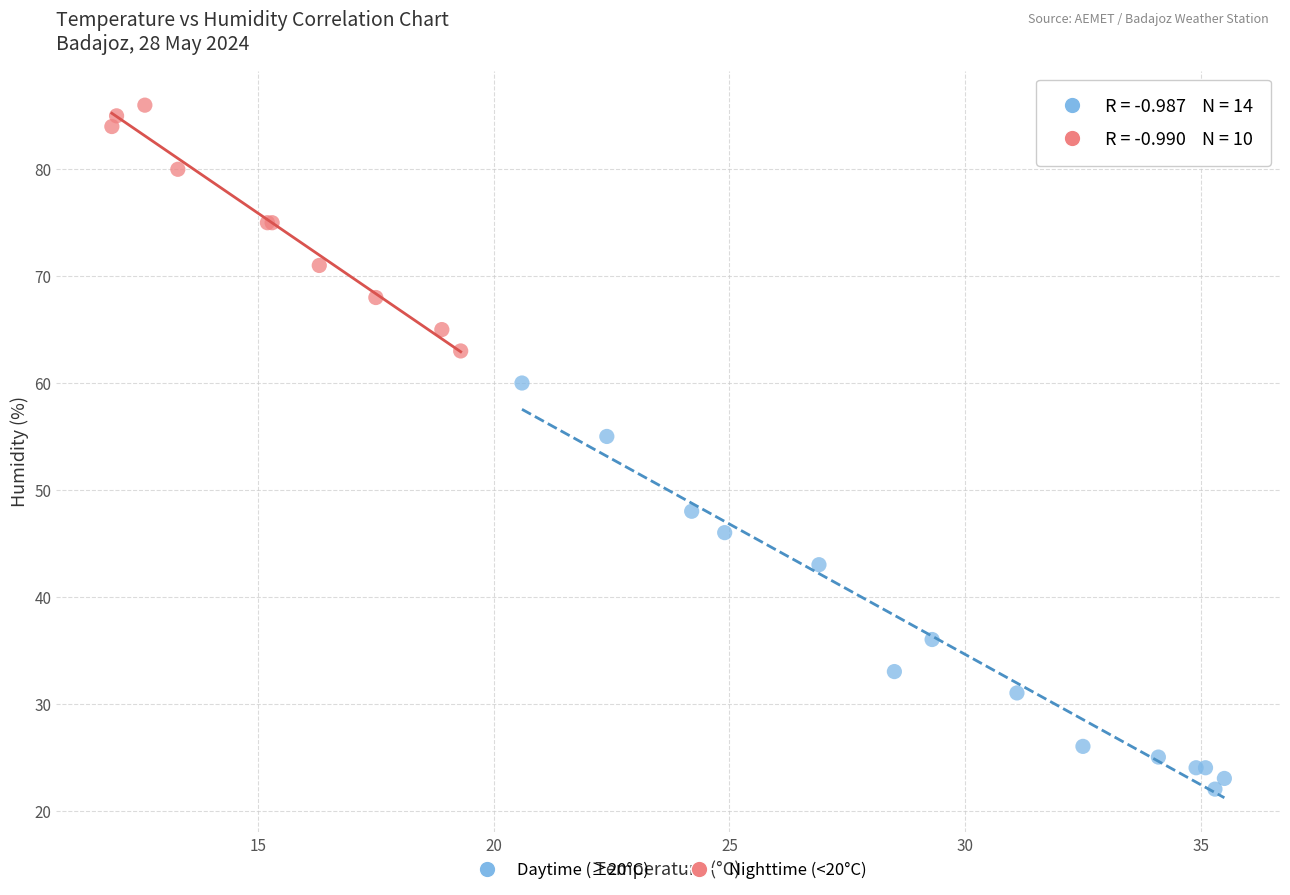

Which series contains the lowest Y value?

Daytime (≥20°C)